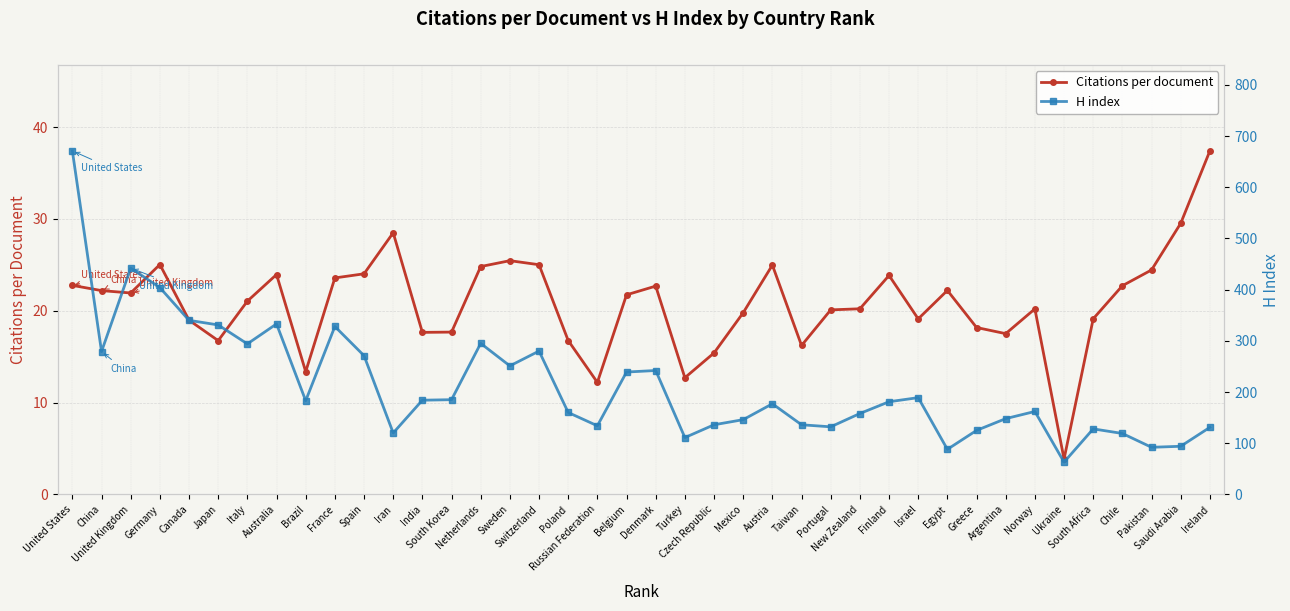

List the series in order of their peak value, lowest first.

Citations per document, H index